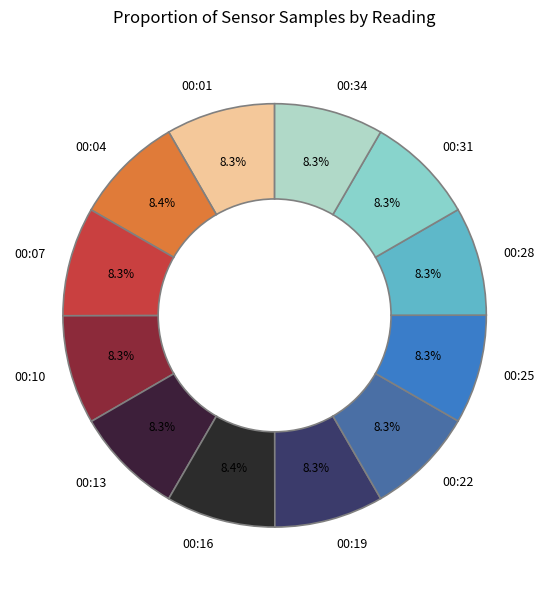

Approximately how many times larger is the value at 00:10 compared to 00:04?

1.0